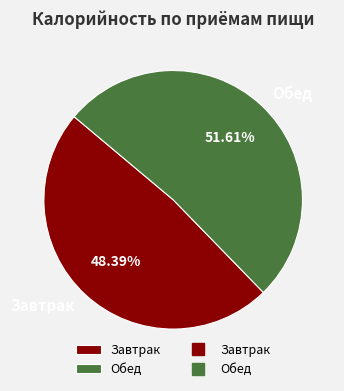

Which slice is the smallest?

Завтрак